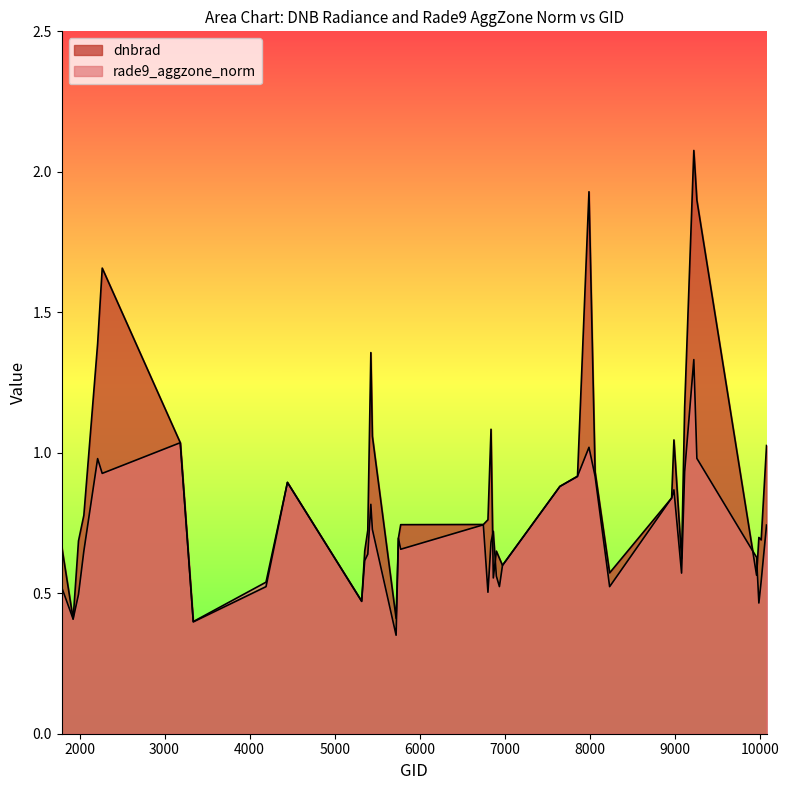

Reading left to right, list all the values displayed in this chart.

dnbrad: 0.7	0.4	0.7	0.8	1.4	1.7	1.0	0.4	0.5	0.9	0.5	0.7	0.7	1.4	1.1	0.4	0.7	0.7	0.7	0.8	1.1	0.6	0.6	0.6	0.6	0.9	0.9	1.9	0.9	0.6	0.8	1.0	0.6	1.2	2.1	1.9	0.6	0.7	0.7	1.0
rade9_aggzone_norm: 0.5	0.4	0.5	0.7	1.0	0.9	1.0	0.4	0.5	0.9	0.5	0.6	0.6	0.8	0.7	0.4	0.7	0.7	0.7	0.5	0.7	0.7	0.6	0.5	0.6	0.9	0.9	1.0	0.9	0.5	0.8	0.9	0.6	0.9	1.3	1.0	0.6	0.5	0.5	0.7